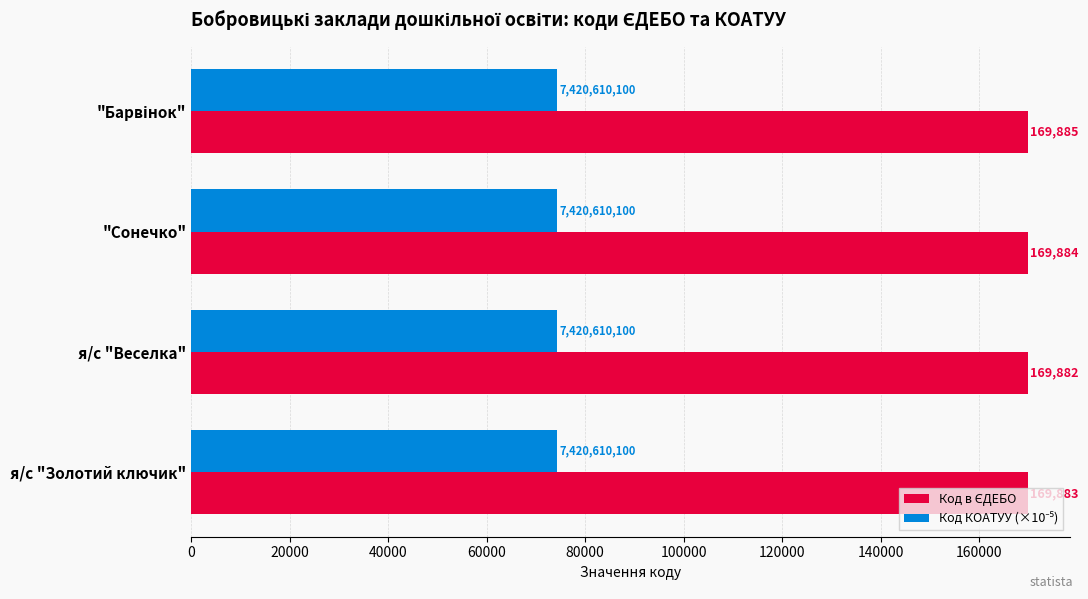

At how many categories does at least one series exceed 110100?

4